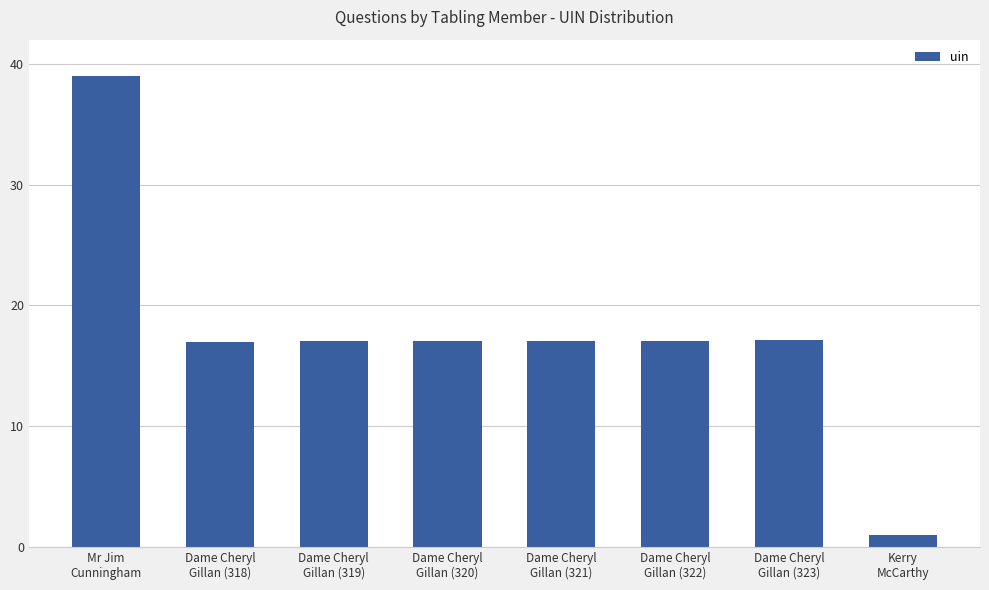

The chart shows a value of 29.1 at Dame Cheryl
Gillan (323). True or false?

False